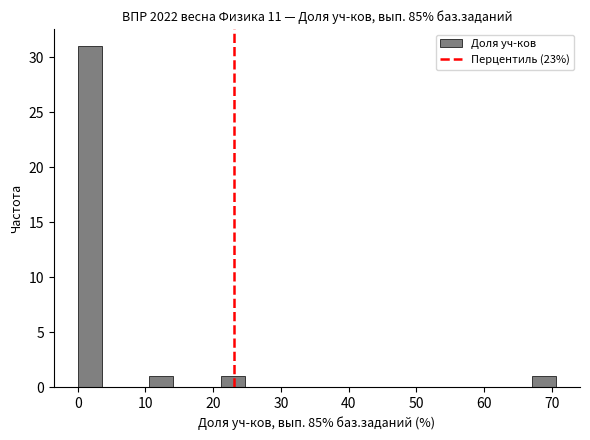

Read against the x-axis, roughly where is the centre of the tallest bar?

2